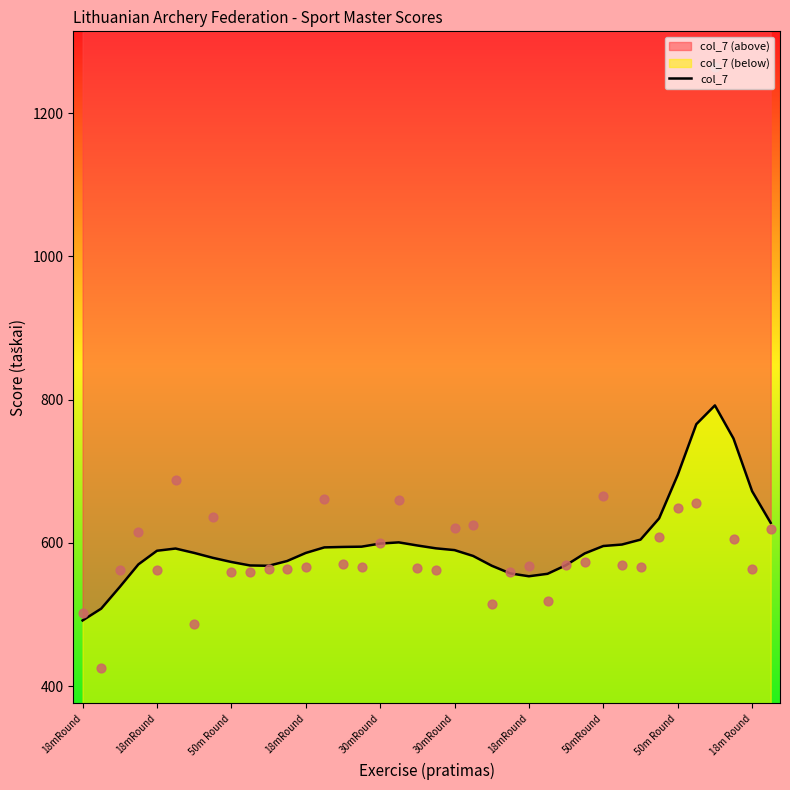

What is the change in value from 18mRound to 50m Round?

+141.4